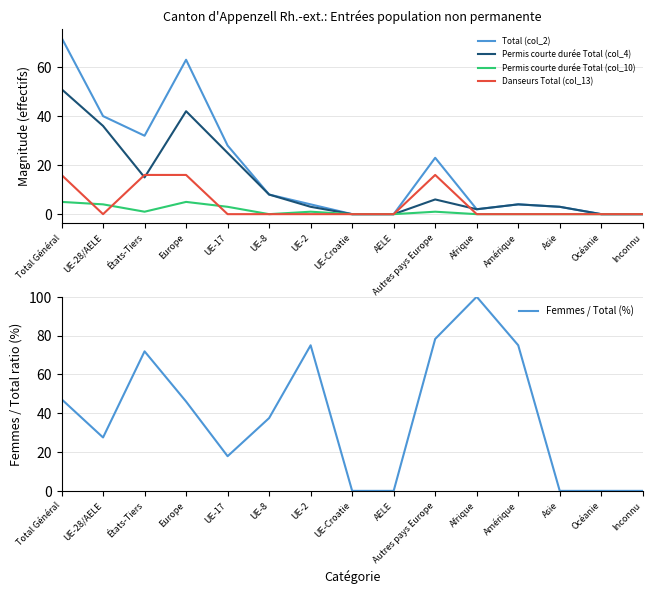

Does the chart display data point markers on the line(s)?

No